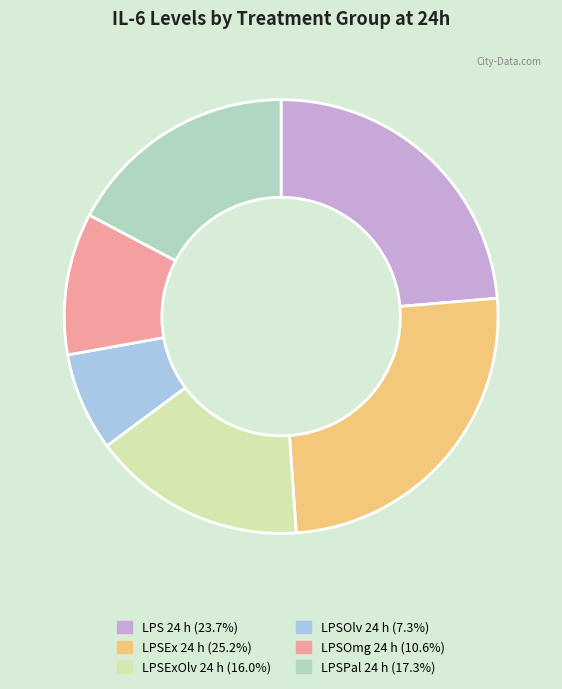

Does LPSOlv 24 h account for over 50% of the chart?

No